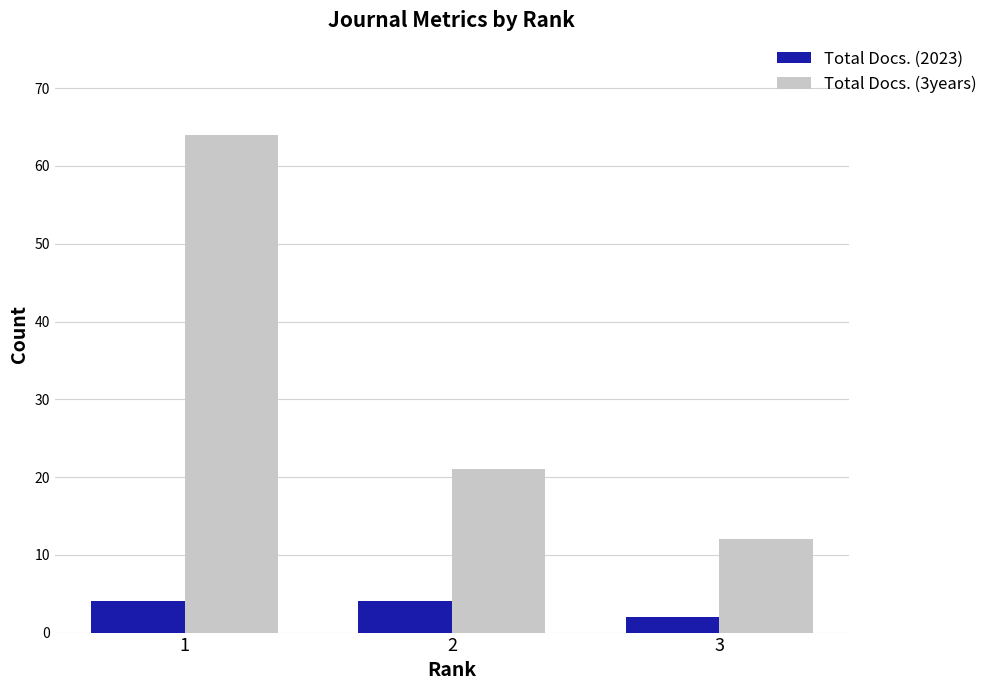

What is the maximum value for Total Docs. (3years)?

64